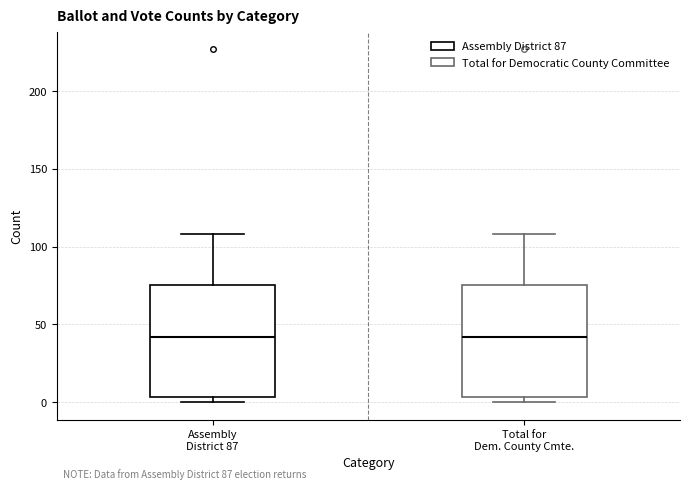

Where does the median line of the box for Total for Dem. County Cmte. sit on the y-axis? The values are not printed on the chart, so give them approximately, as read against the axis.

40